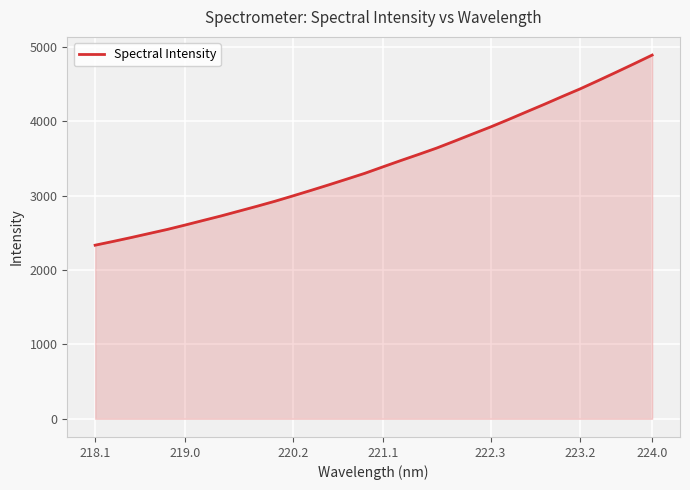

What is the minimum value shown in the chart?

2334.7